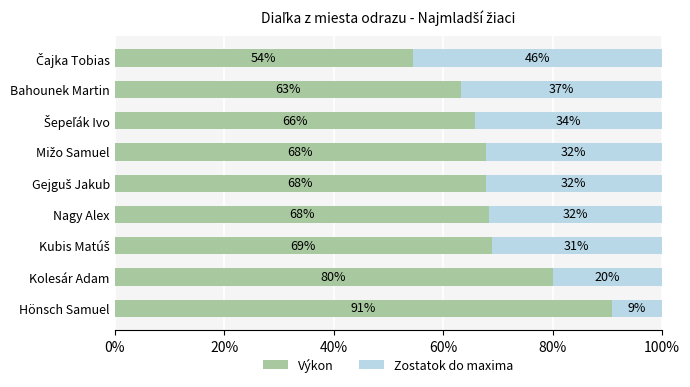

What is the approximate value of Výkon at Hönsch Samuel?

90.9